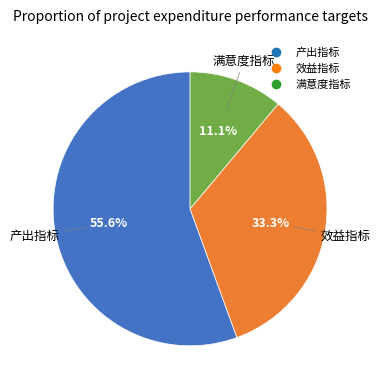

The 效益指标 slice represents 33% of the pie. True or false?

True